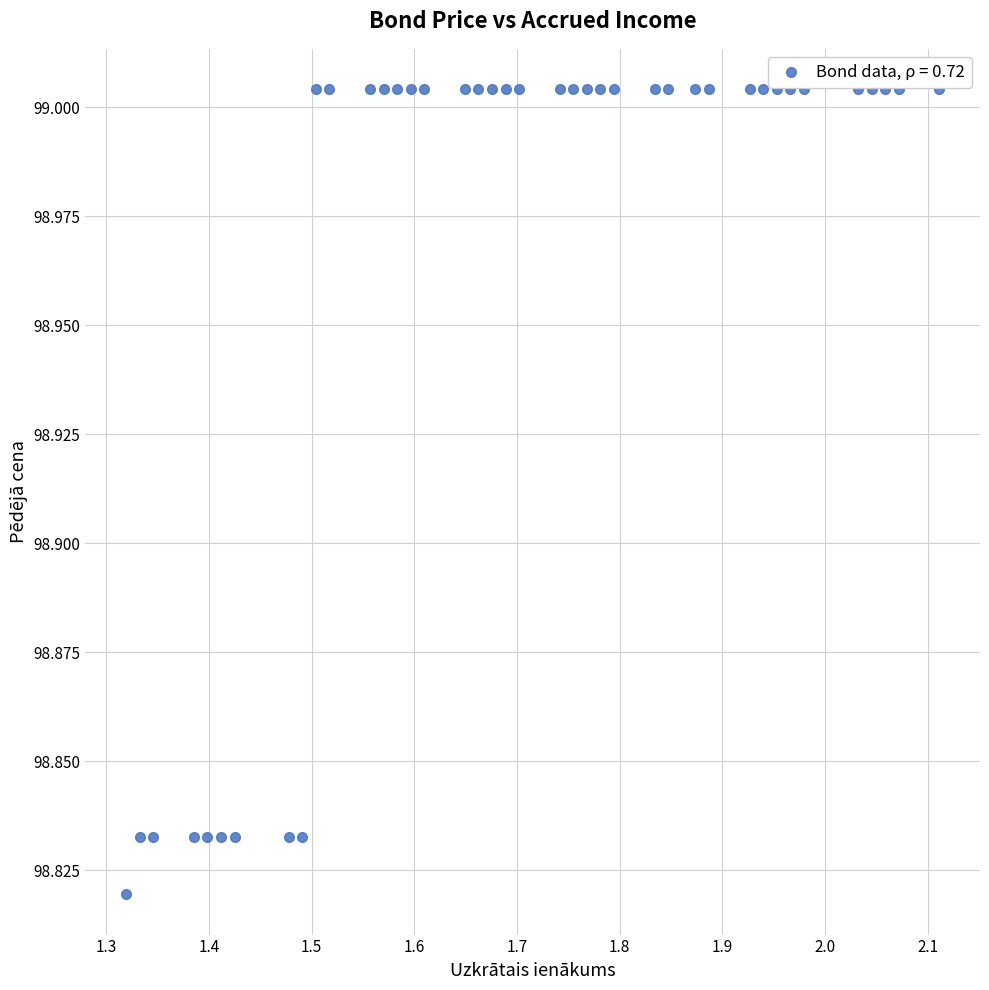

What is the range of X values (max minus min)?

0.8